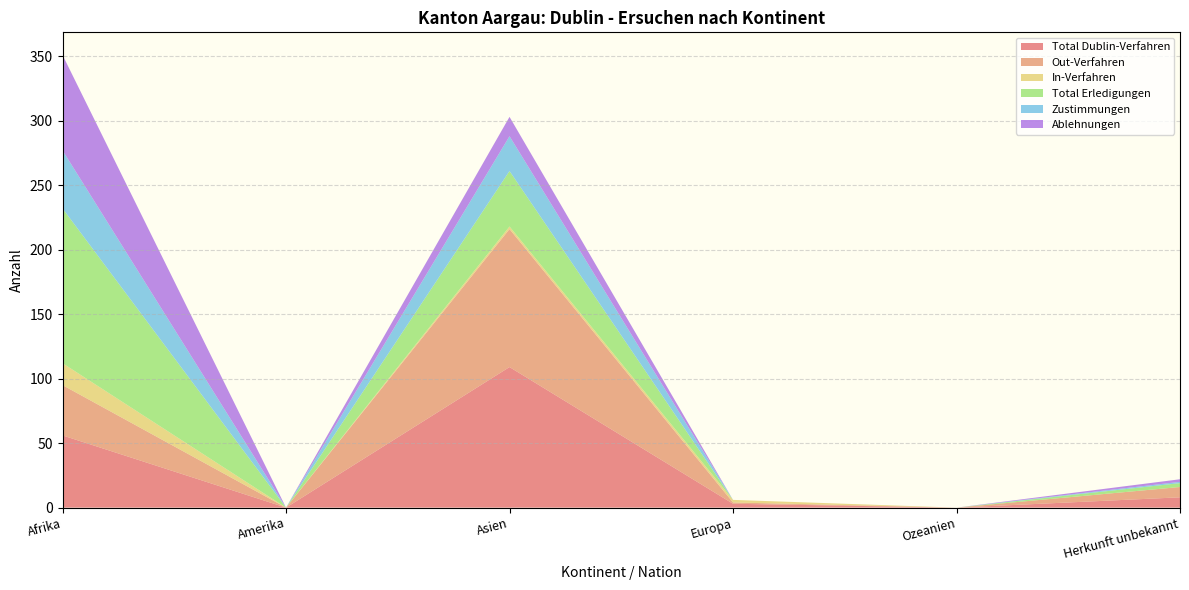

Reading right to left, what are all the values shown in this chart?

Total Dublin-Verfahren: Herkunft unbekannt=8	Ozeanien=0	Europa=3	Asien=109	Amerika=0	Afrika=56
Out-Verfahren: Herkunft unbekannt=8	Ozeanien=0	Europa=1	Asien=107	Amerika=0	Afrika=39
In-Verfahren: Herkunft unbekannt=0	Ozeanien=0	Europa=2	Asien=2	Amerika=0	Afrika=17
Total Erledigungen: Herkunft unbekannt=3	Ozeanien=0	Europa=0	Asien=43	Amerika=0	Afrika=120
Zustimmungen: Herkunft unbekannt=1	Ozeanien=0	Europa=0	Asien=27	Amerika=0	Afrika=45
Ablehnungen: Herkunft unbekannt=2	Ozeanien=0	Europa=0	Asien=15	Amerika=0	Afrika=74